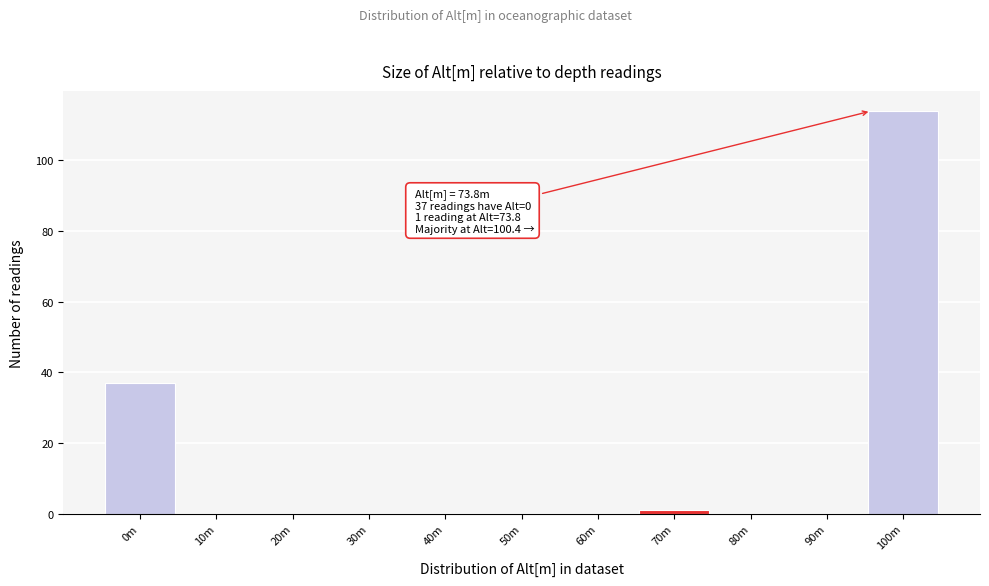

Reading left to right, what are all the values shown in this chart?

0m=37	10m=0	20m=0	30m=0	40m=0	50m=0	60m=0	70m=1	80m=0	90m=0	100m=114